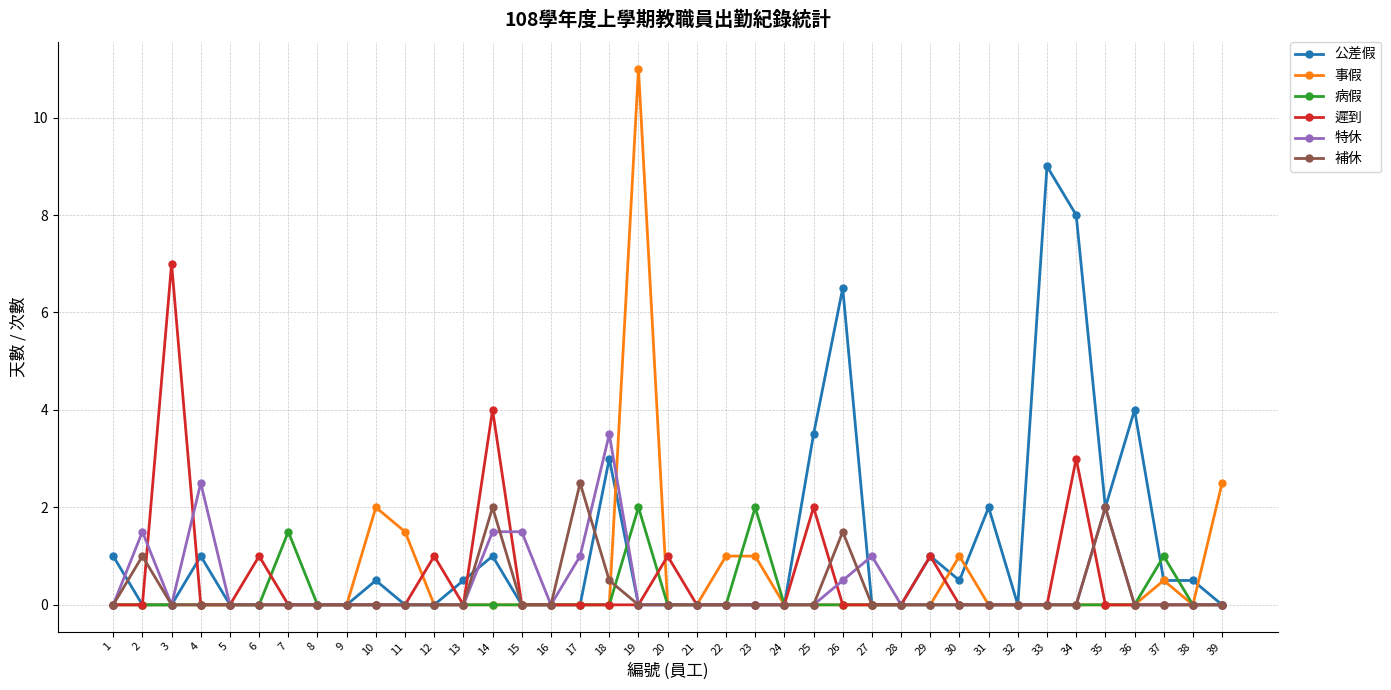

Count the number of categories in the chart.

39